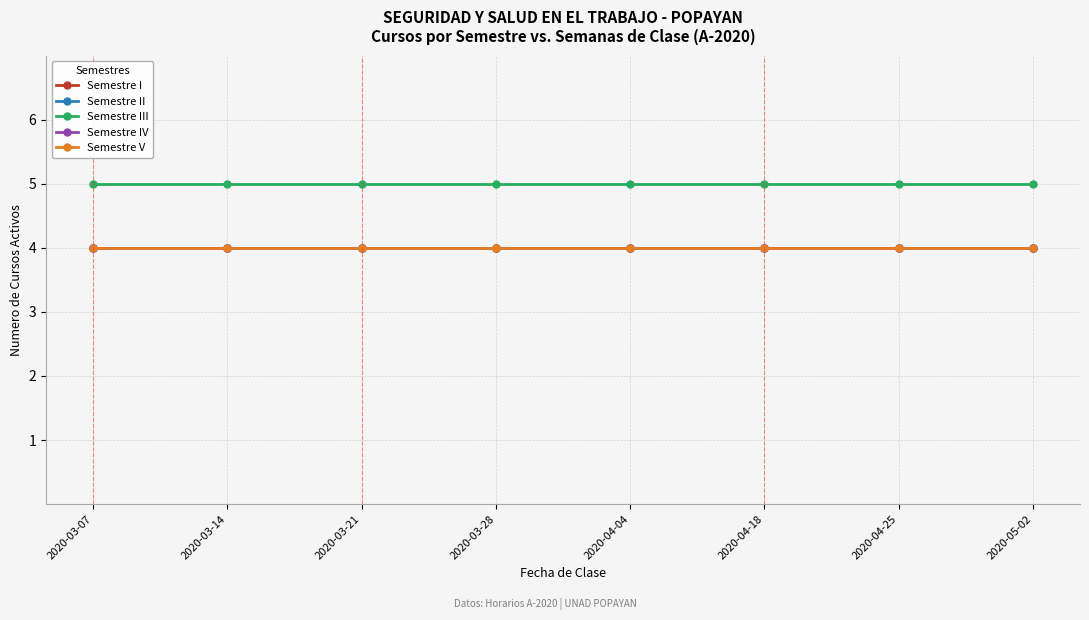

Reading right to left, extract all data points from this chart.

Semestre I: 4	4	4	4	4	4	4	4
Semestre II: 4	4	4	4	4	4	4	4
Semestre III: 5	5	5	5	5	5	5	5
Semestre IV: 4	4	4	4	4	4	4	4
Semestre V: 4	4	4	4	4	4	4	4